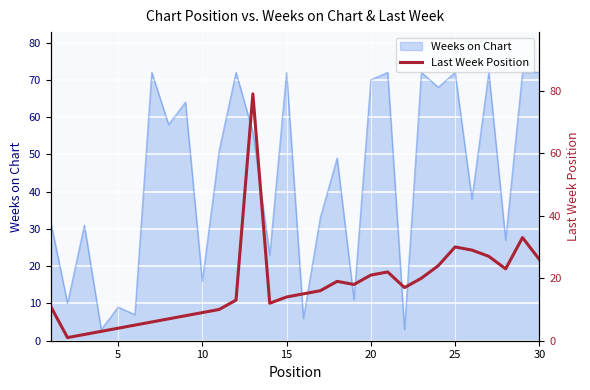

What is the greatest value displayed?

79